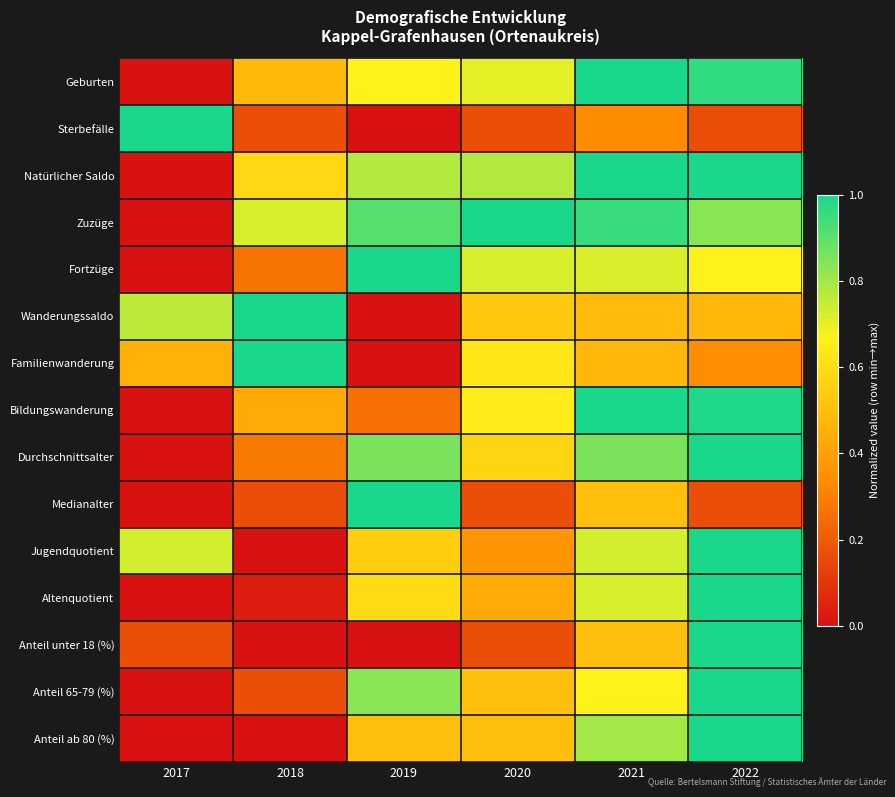

At which category does the chart reach its peak across all series?

2021